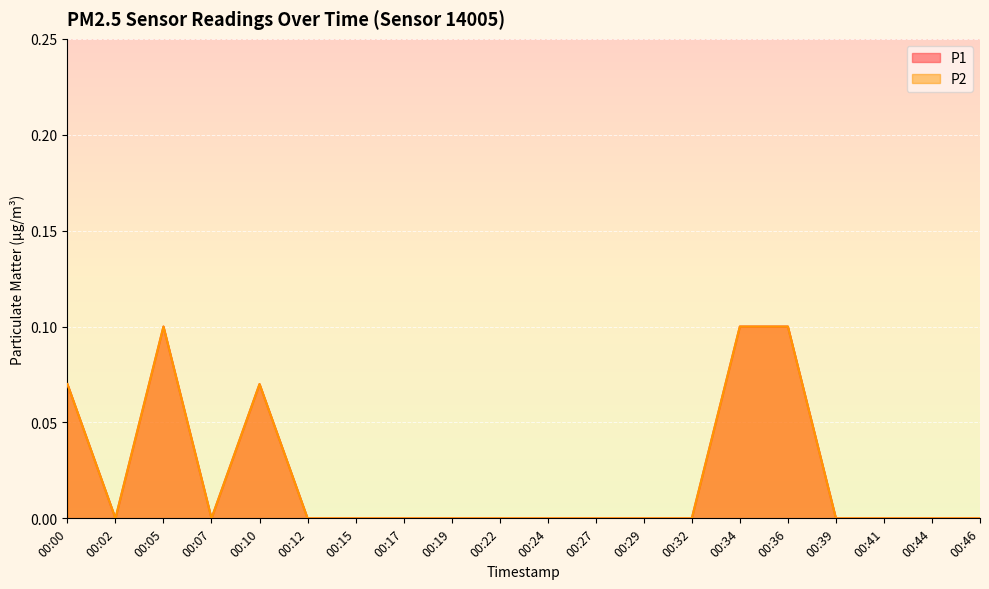

Reading right to left, list all the values displayed in this chart.

P1: 0.0	0.0	0.0	0.0	0.1	0.1	0.0	0.0	0.0	0.0	0.0	0.0	0.0	0.0	0.0	0.1	0.0	0.1	0.0	0.1
P2: 0.0	0.0	0.0	0.0	0.1	0.1	0.0	0.0	0.0	0.0	0.0	0.0	0.0	0.0	0.0	0.1	0.0	0.1	0.0	0.1